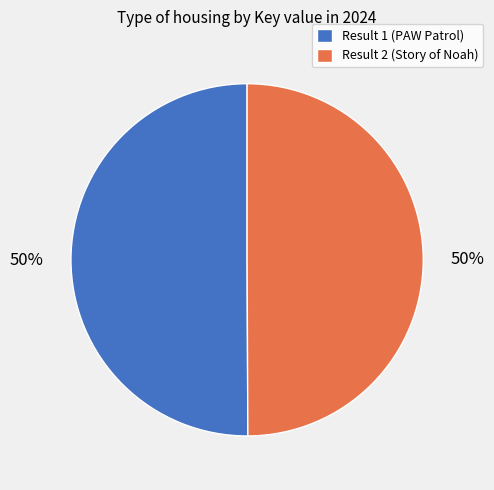

To the nearest percent, what is the average slice percentage?

50%